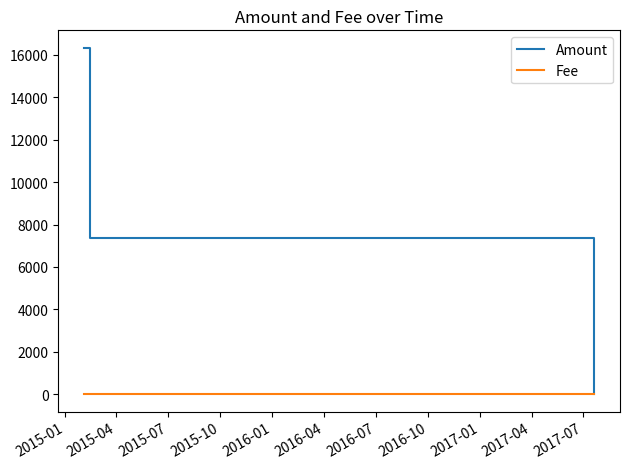

True or false: Fee has more than 1 interior local peaks.

False